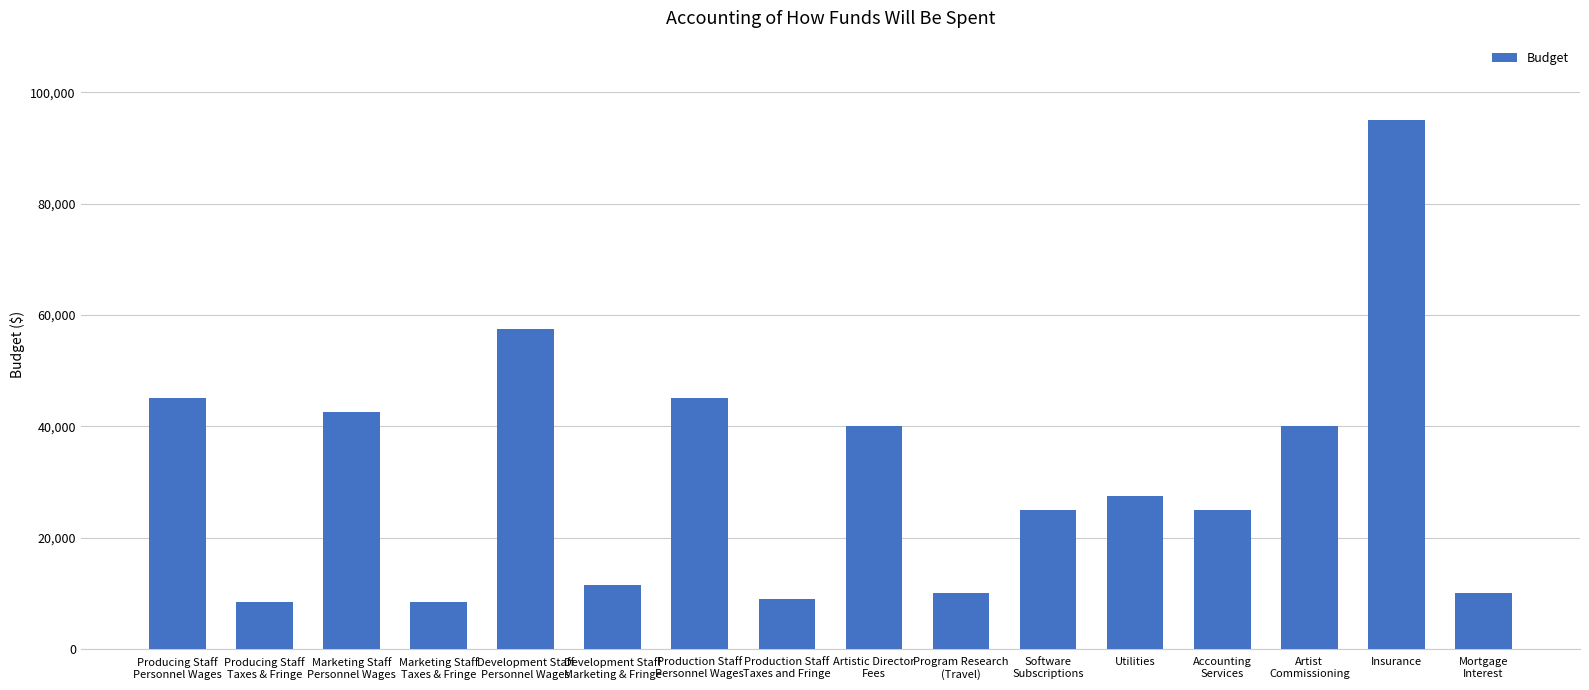

The chart shows a value of 168015 at Insurance. True or false?

False